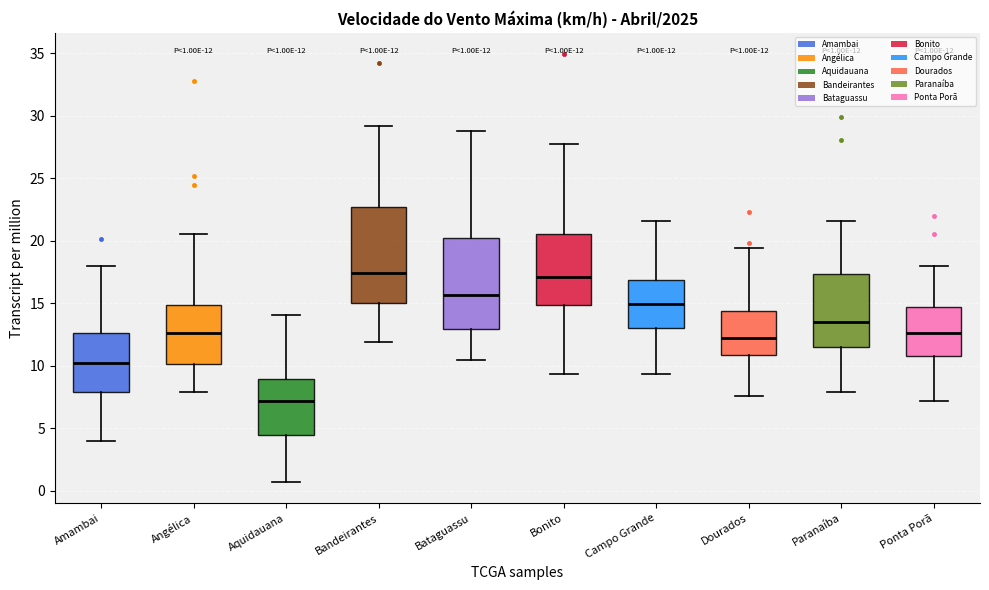

Which box's median line is the lowest?

Aquidauana